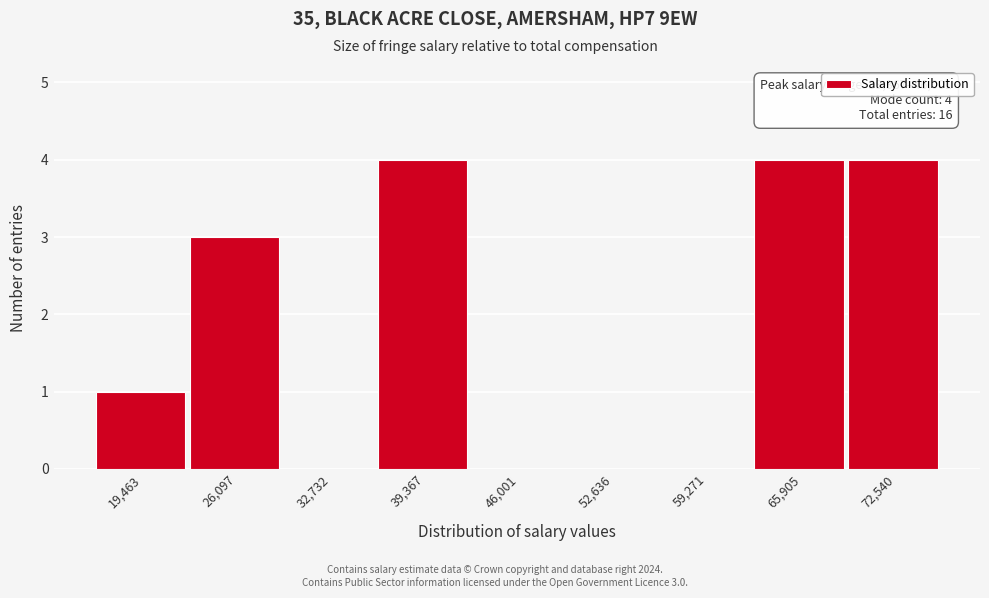

Reading left to right, extract all data points from this chart.

19,463=1	26,097=3	32,732=0	39,367=4	46,001=0	52,636=0	59,271=0	65,905=4	72,540=4